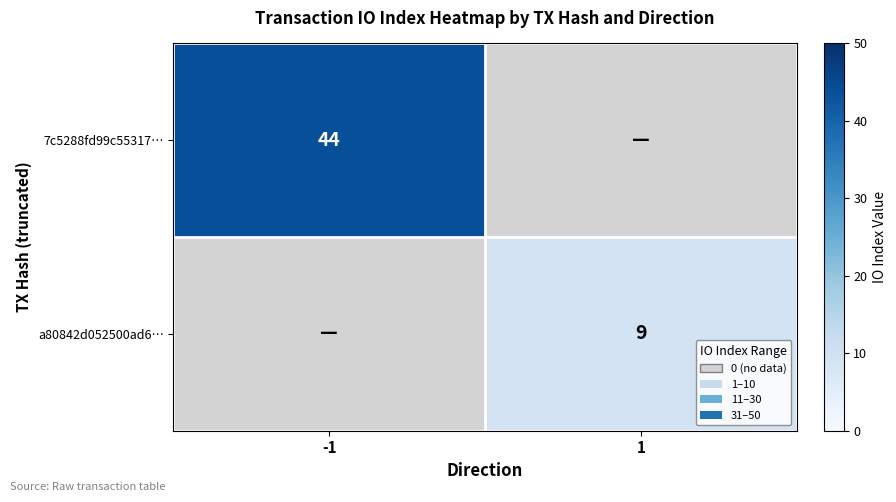

Is it true that 7c5288fd99c55317… equals 78 at -1?

False